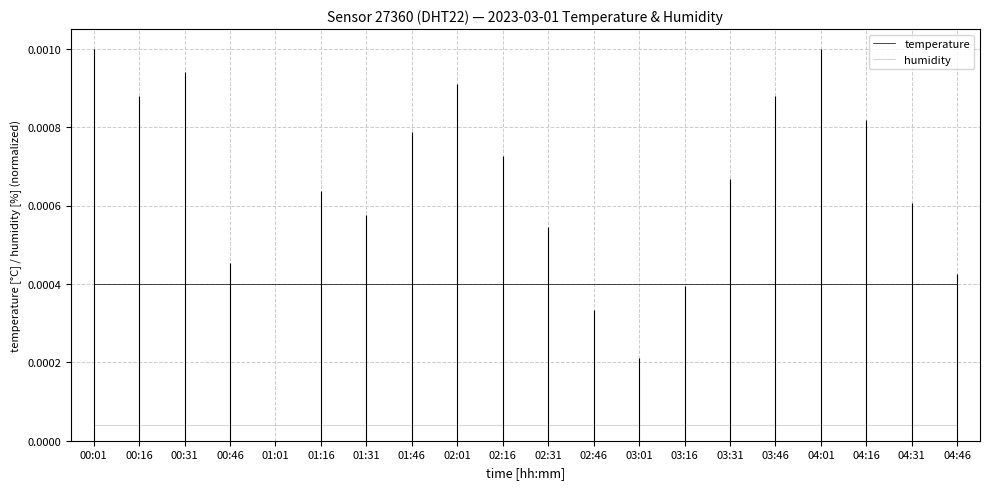

At which label does humidity reach its minimum?

00:01